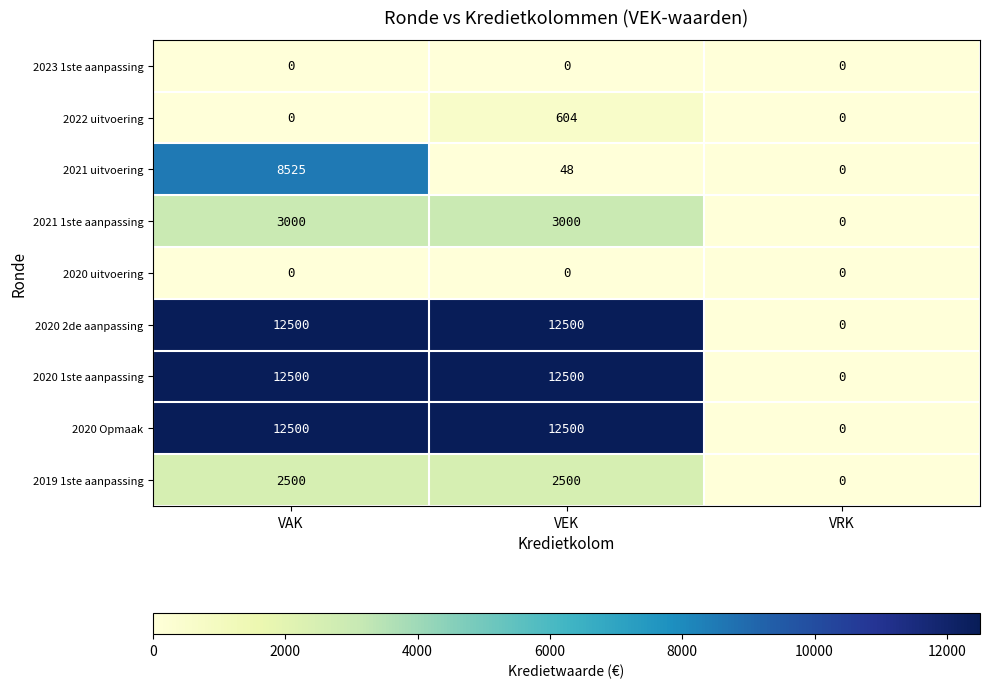

What is the maximum value shown in the chart?

12500